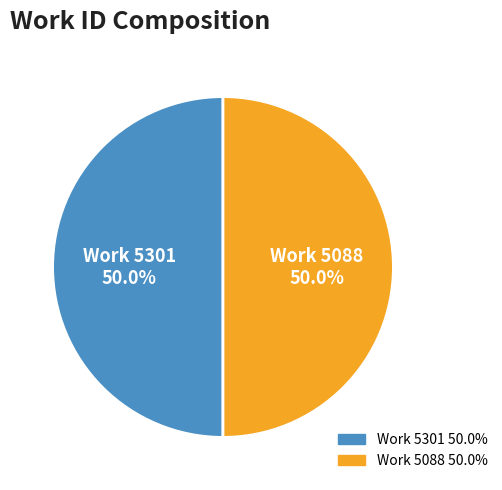

How many slices are in this pie chart?

2